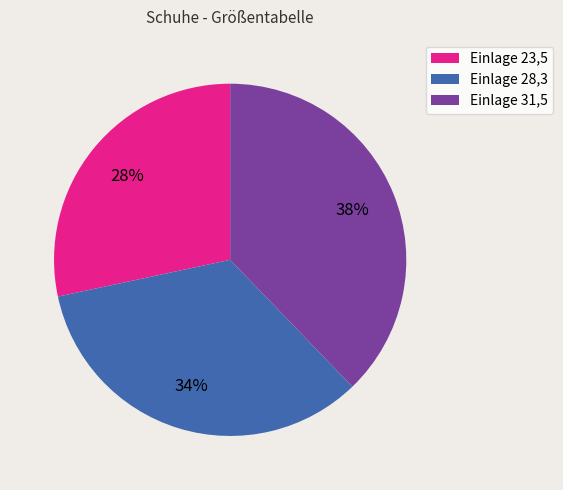

To the nearest percent, what is the average slice percentage?

33%